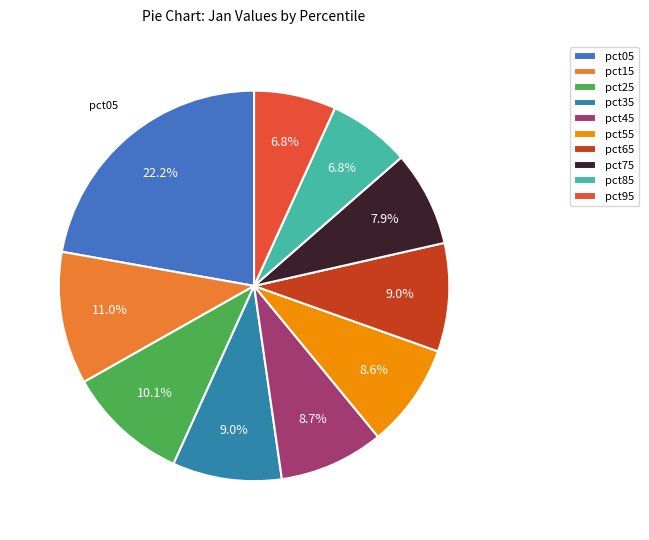

Does pct15 account for over 50% of the chart?

No